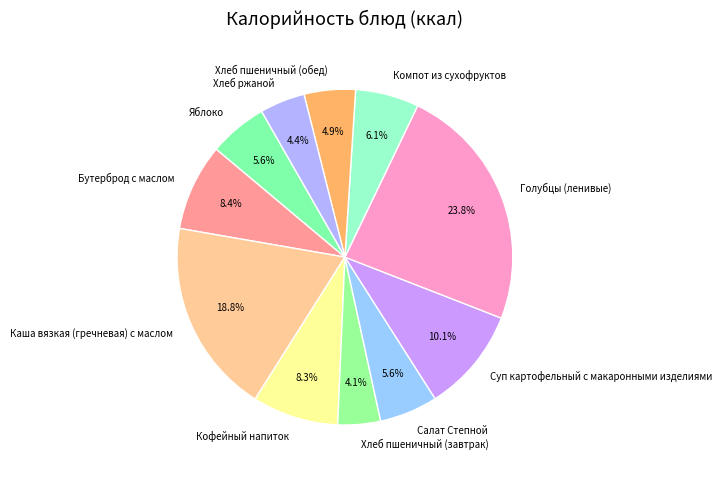

What percentage is the Компот из сухофруктов slice, to the nearest percent?

6%